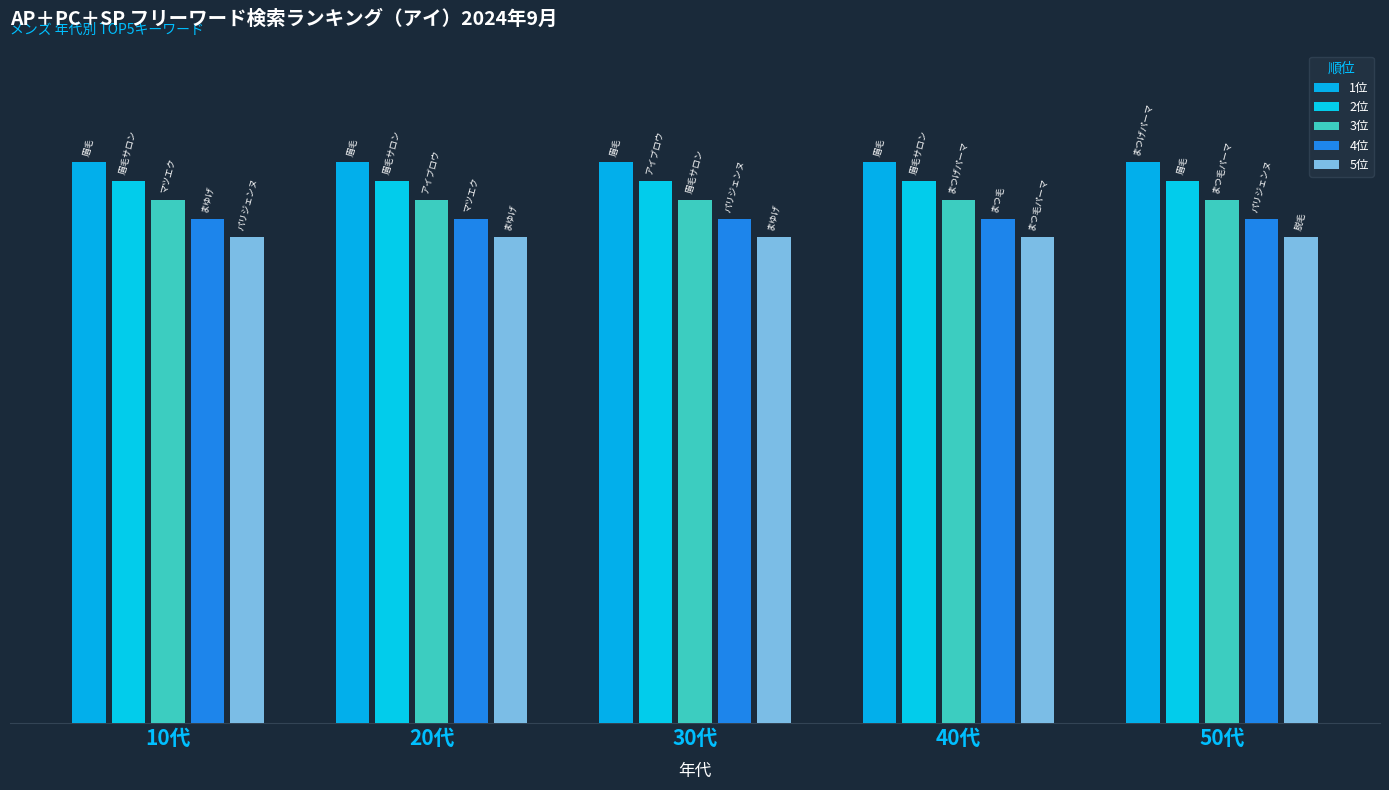

What is the label of the 3rd bar from the right?

30代